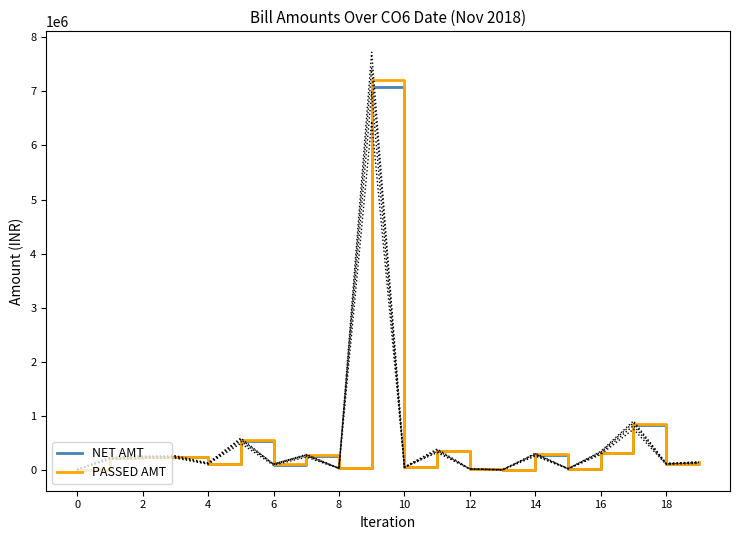

Is this an area chart (filled region under the line)?

No